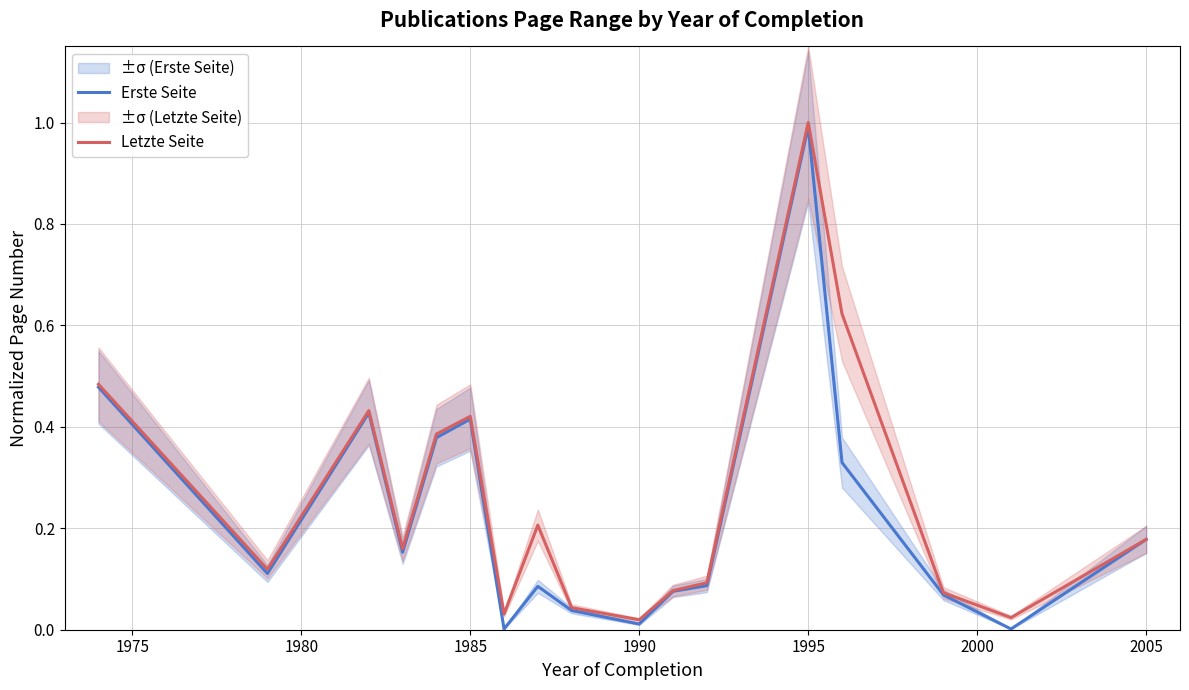

Does the chart have visible grid lines?

Yes